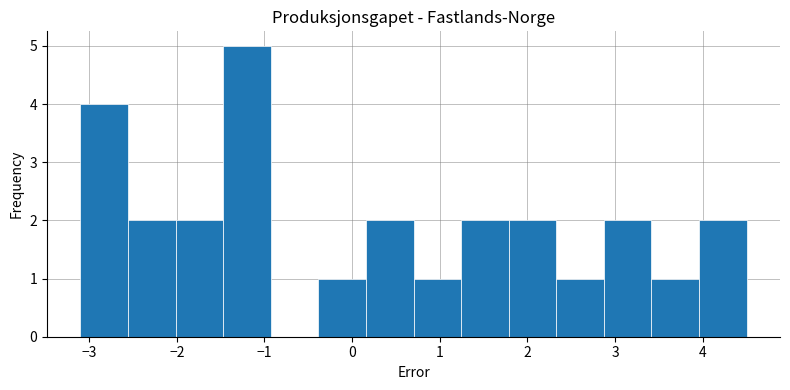

Which range on the x-axis has the tallest bar?

-1.5 to -0.9